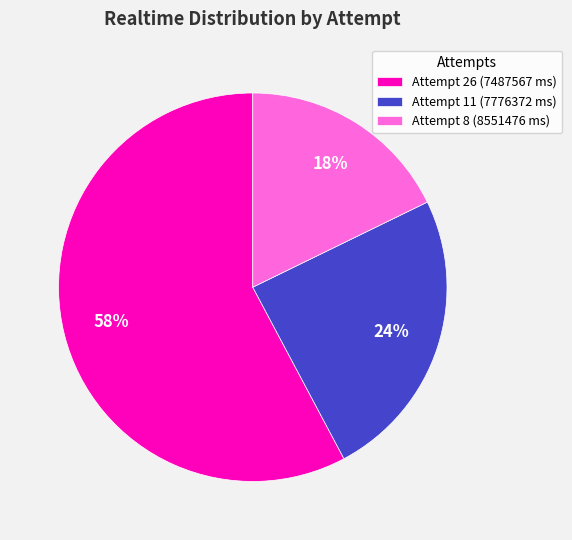

How many segments does this pie chart have?

3